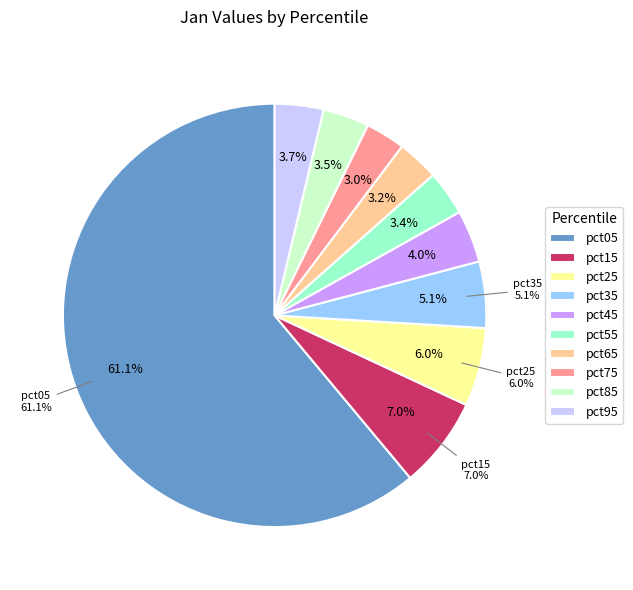

Does pct45 account for over 50% of the chart?

No